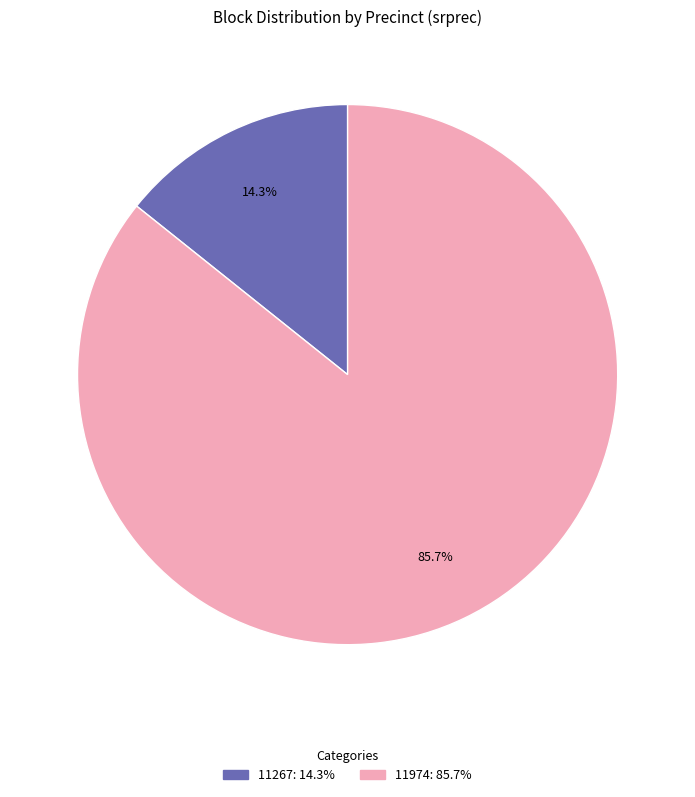

Is there any slice that represents more than half of the pie?

Yes